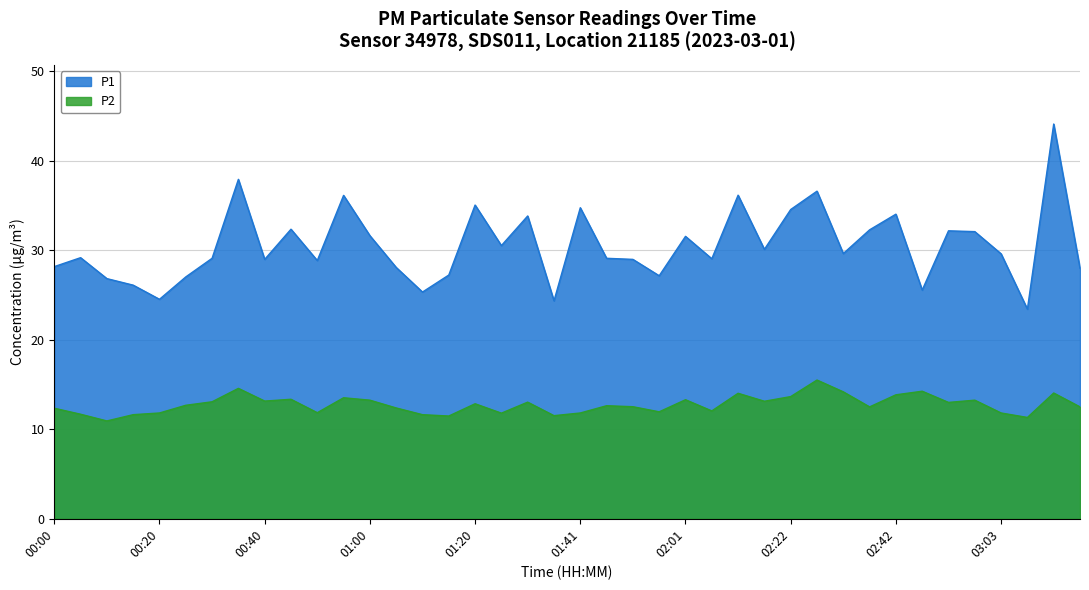

Rank the series by their maximum value, from highest to lowest.

P1, P2